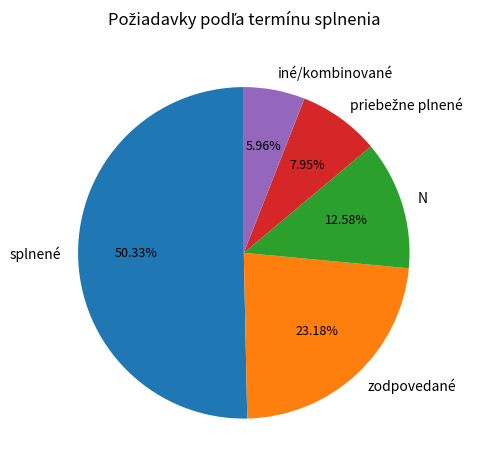

Which slice represents more than half of the pie?

splnené